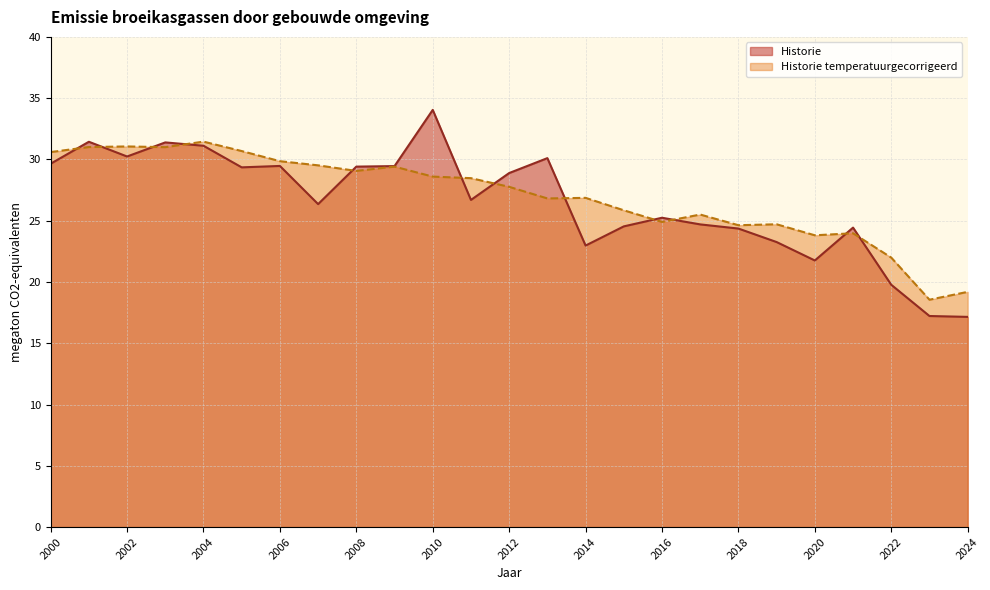

At 2009, list the series in order from smallest to largest.

Historie temperatuurgecorrigeerd, Historie